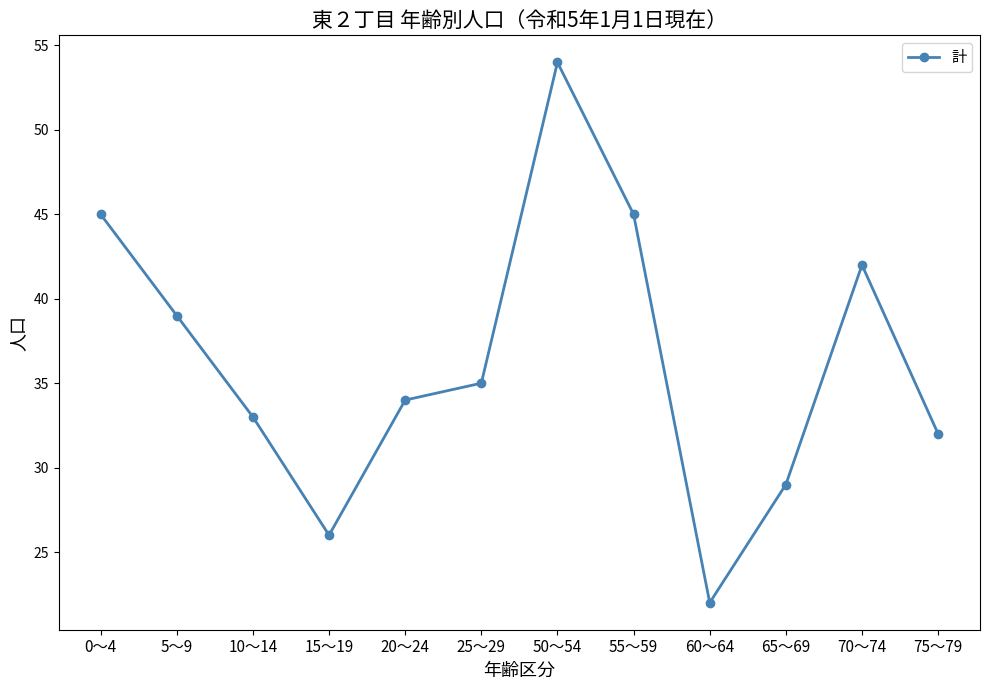

At which label does the data first exceed 35?

0～4